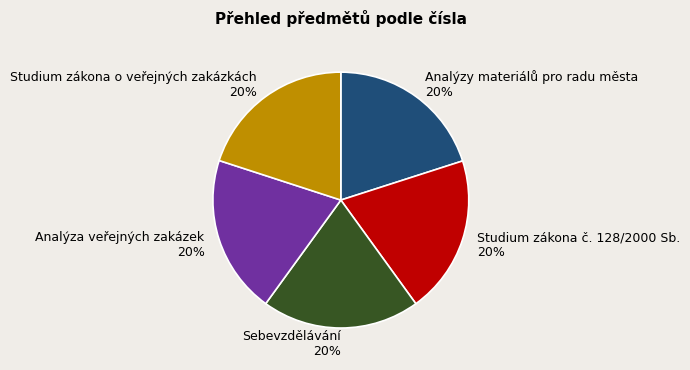

Combined, do Studium zákona č. 128/2000 Sb. and Studium zákona o veřejných zakázkách account for over 50%?

No